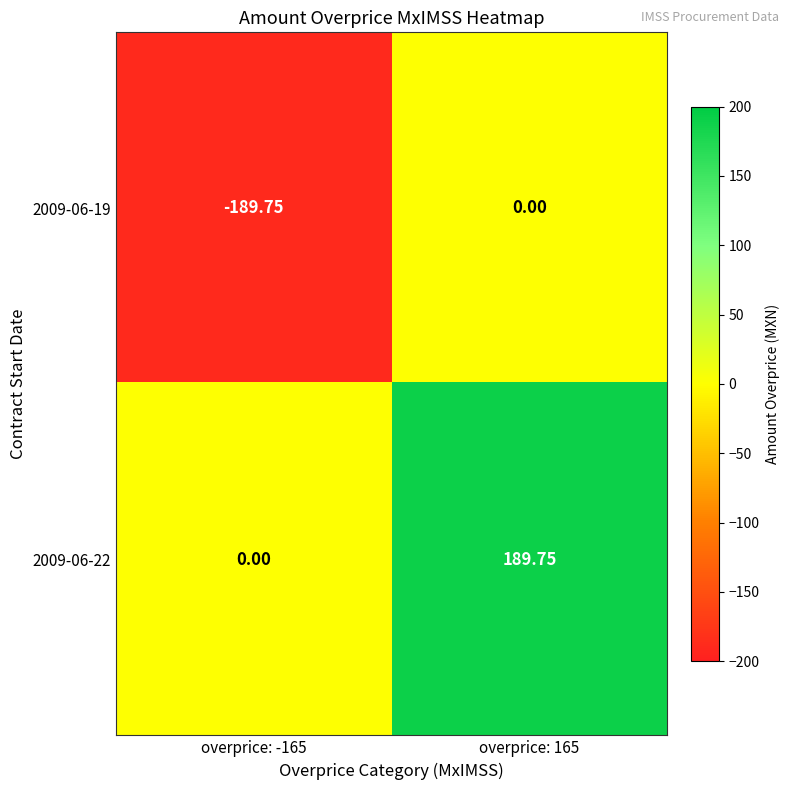

Is the value of 2009-06-22 at overprice: 165 greater than the value of 2009-06-19 at overprice: -165?

Yes